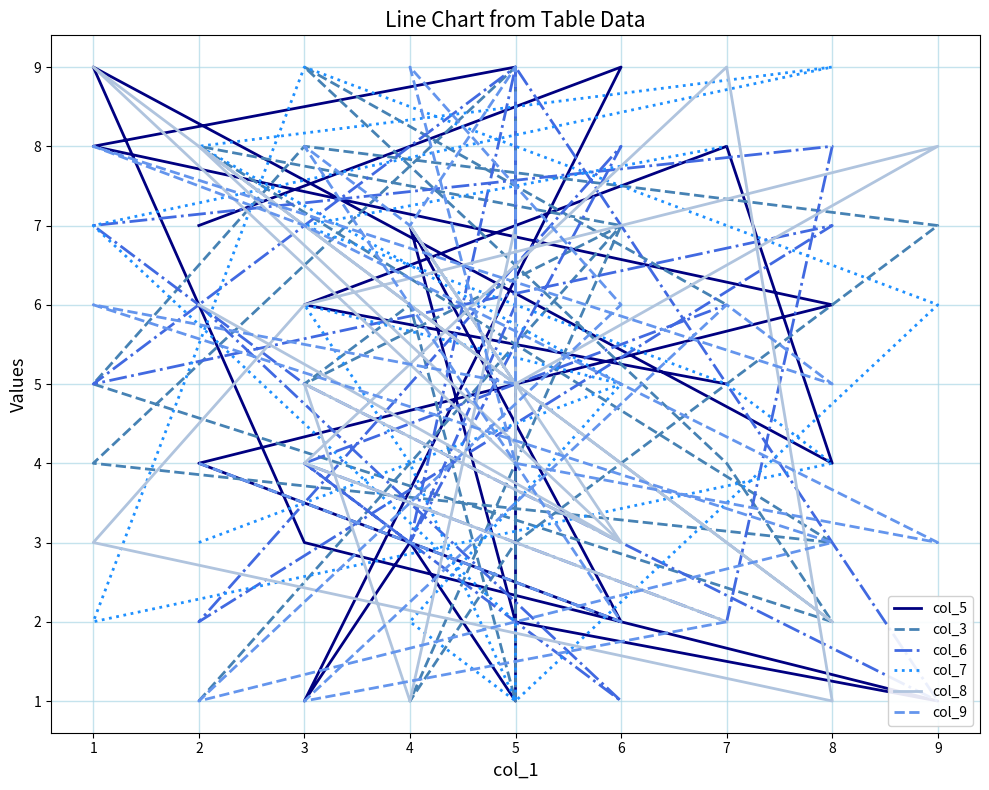

Where is the first local minimum for col_9?

6